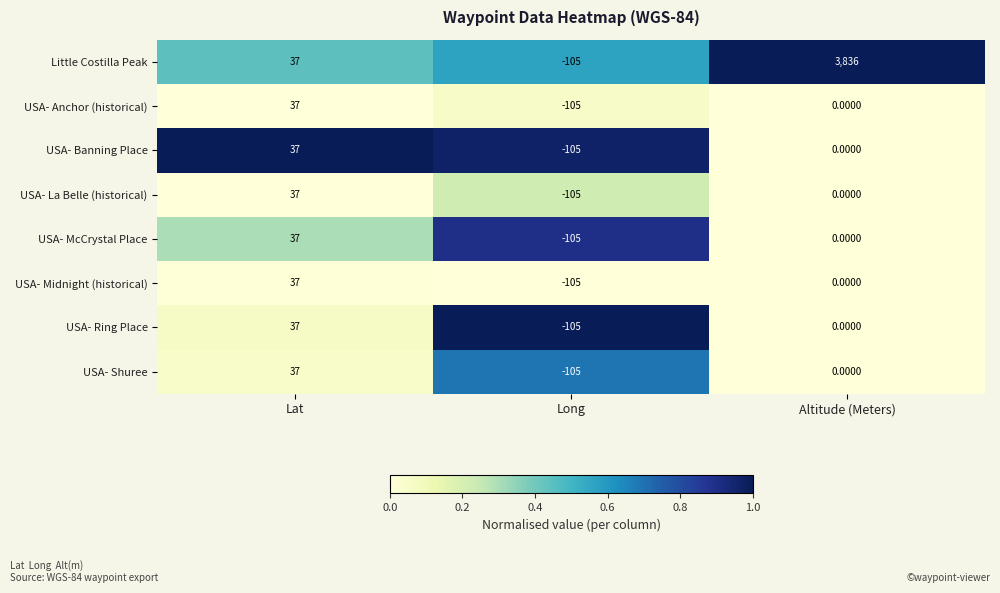

At which category is the sum across all series the highest?

Altitude (Meters)